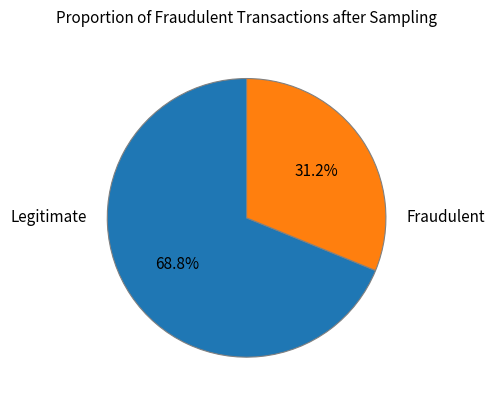

How many slices are in this pie chart?

2